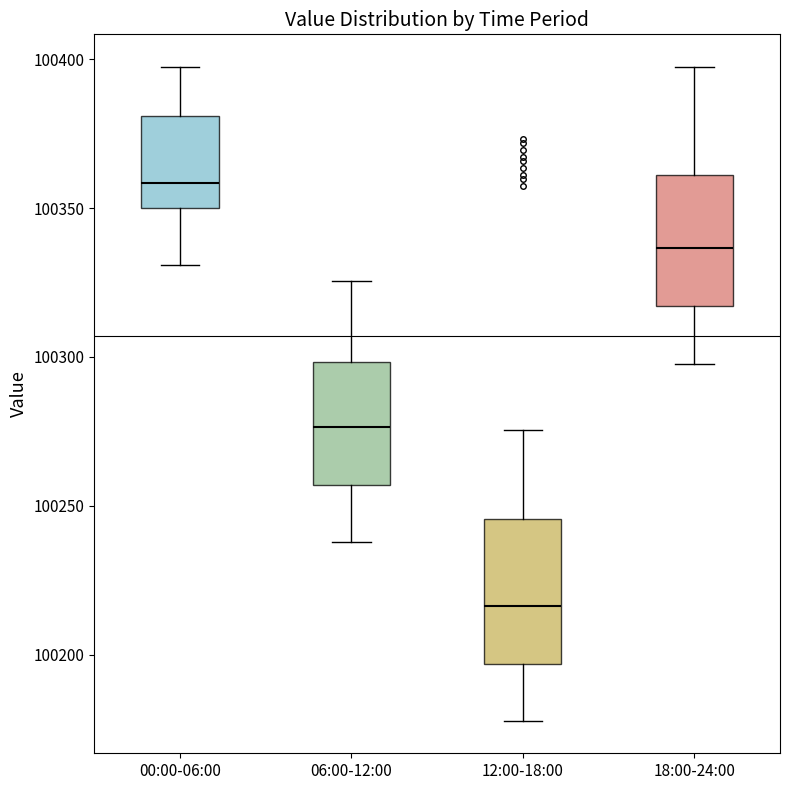

Reading left to right, transcribe this box plot: for each box, give where its median line is, the range the box spans, and where its two whiskers end, as read against the y-axis. The values are not printed on the chart, so give them approximately, as read against the axis.

00:00-06:00: median 100360, box 100350 to 100380, whiskers 100330 to 100395
06:00-12:00: median 100275, box 100255 to 100300, whiskers 100240 to 100325
12:00-18:00: median 100215, box 100195 to 100245, whiskers 100180 to 100275
18:00-24:00: median 100335, box 100315 to 100360, whiskers 100300 to 100395